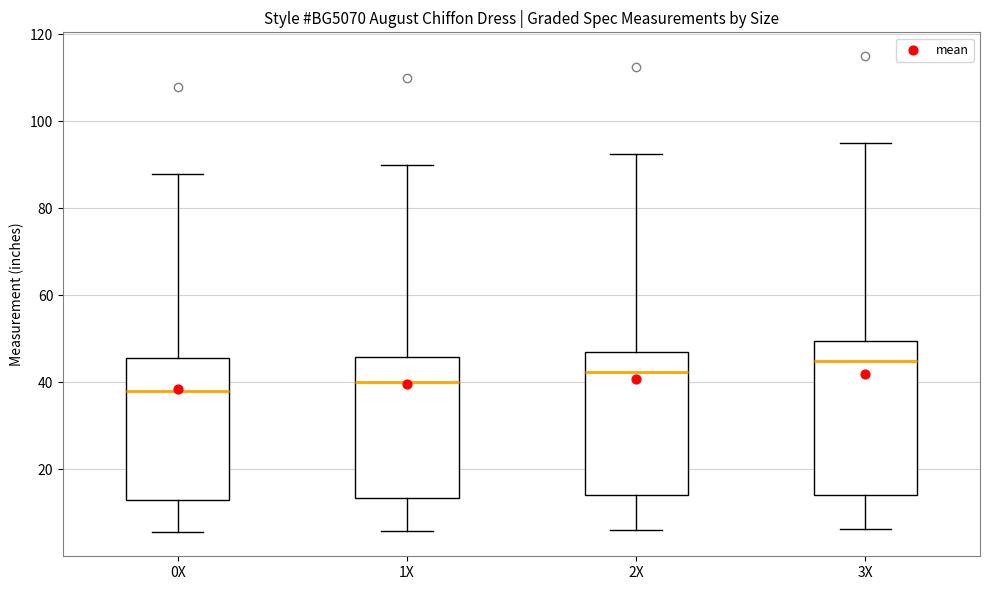

Which box has the lowest median line?

0X